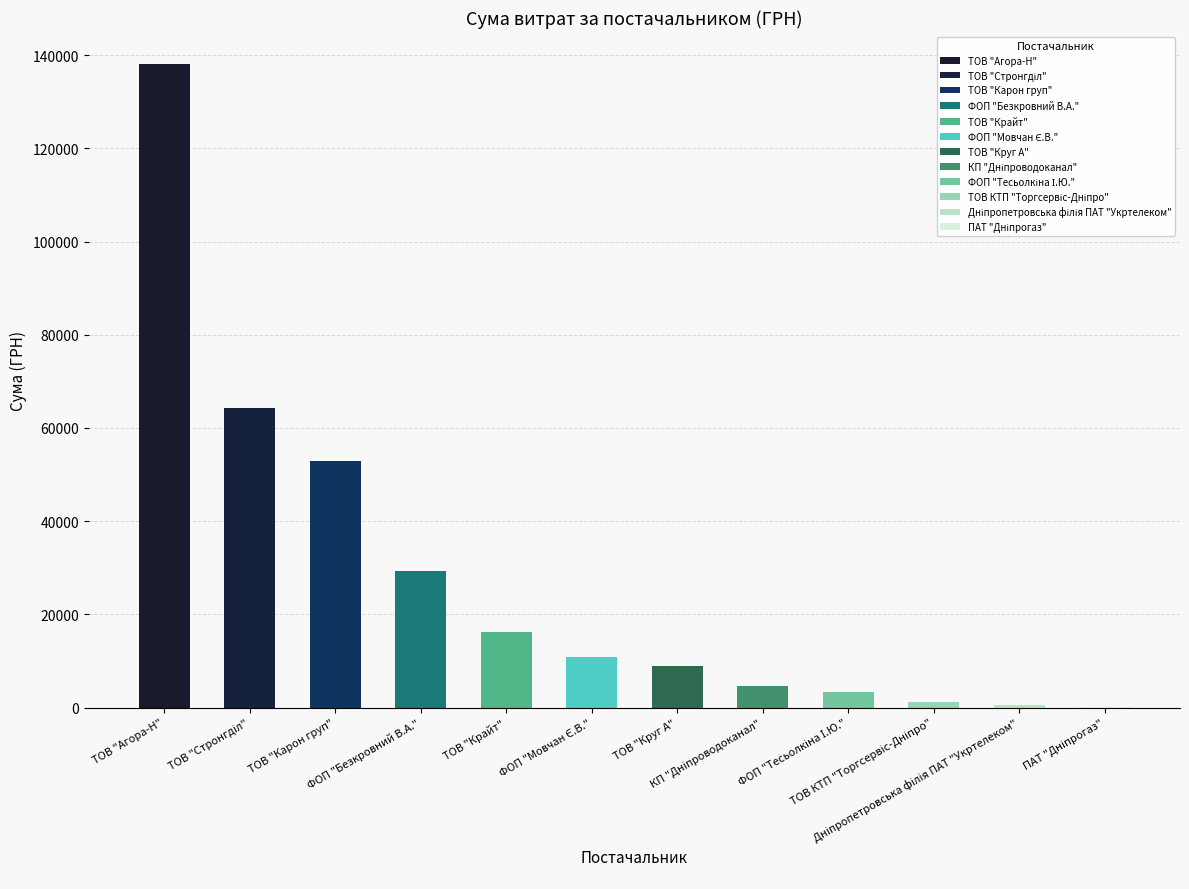

What is the sum of all values?

330668.7